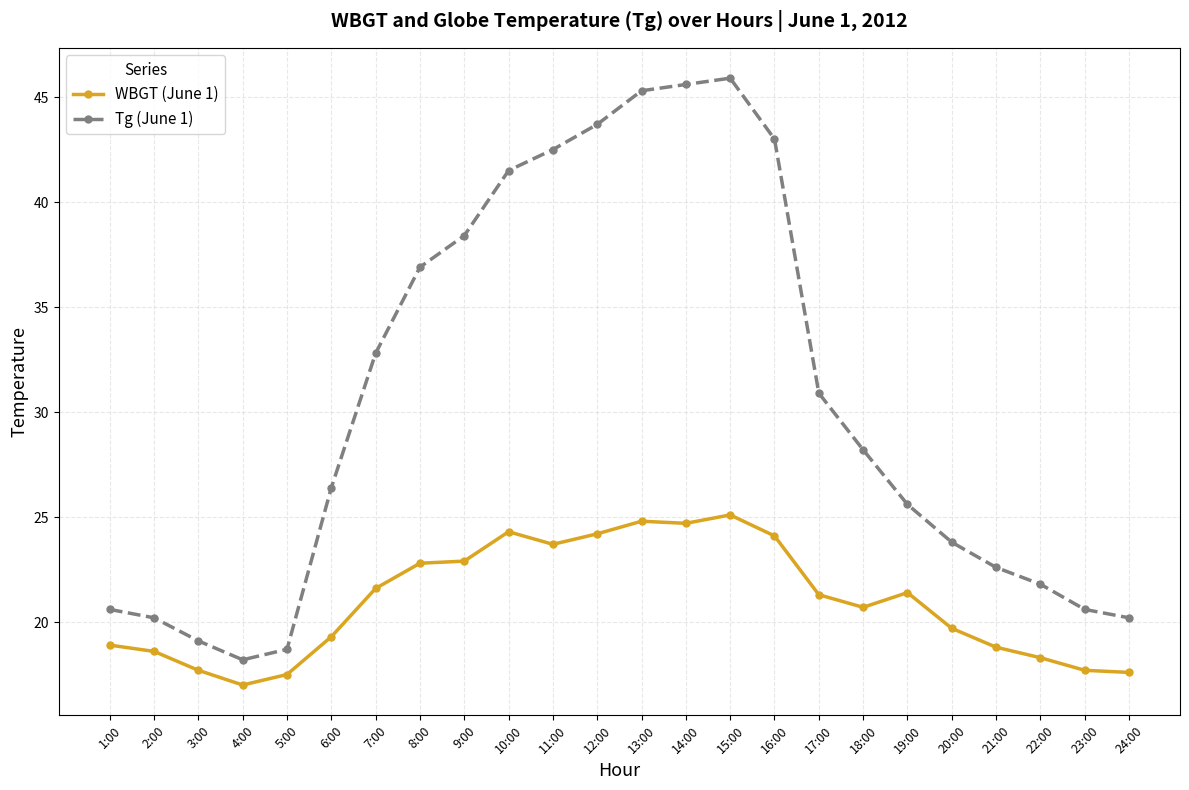

At how many categories does at least one series exceed 42?

6